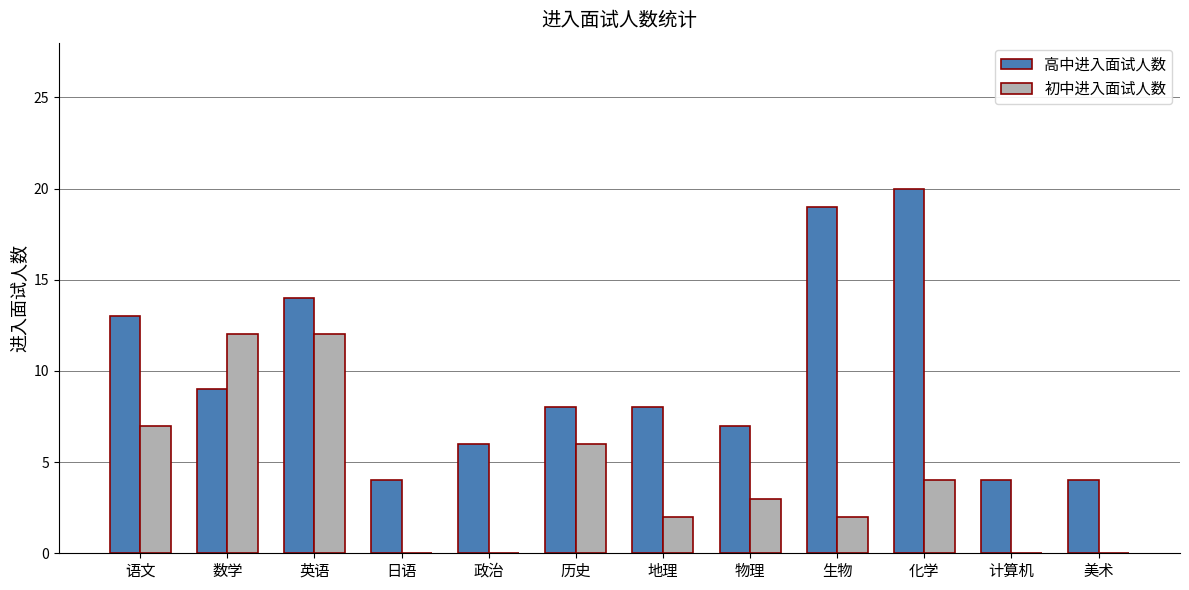

Reading right to left, transcribe all the data shown in this chart.

高中进入面试人数: 4	4	20	19	7	8	8	6	4	14	9	13
初中进入面试人数: 0	0	4	2	3	2	6	0	0	12	12	7